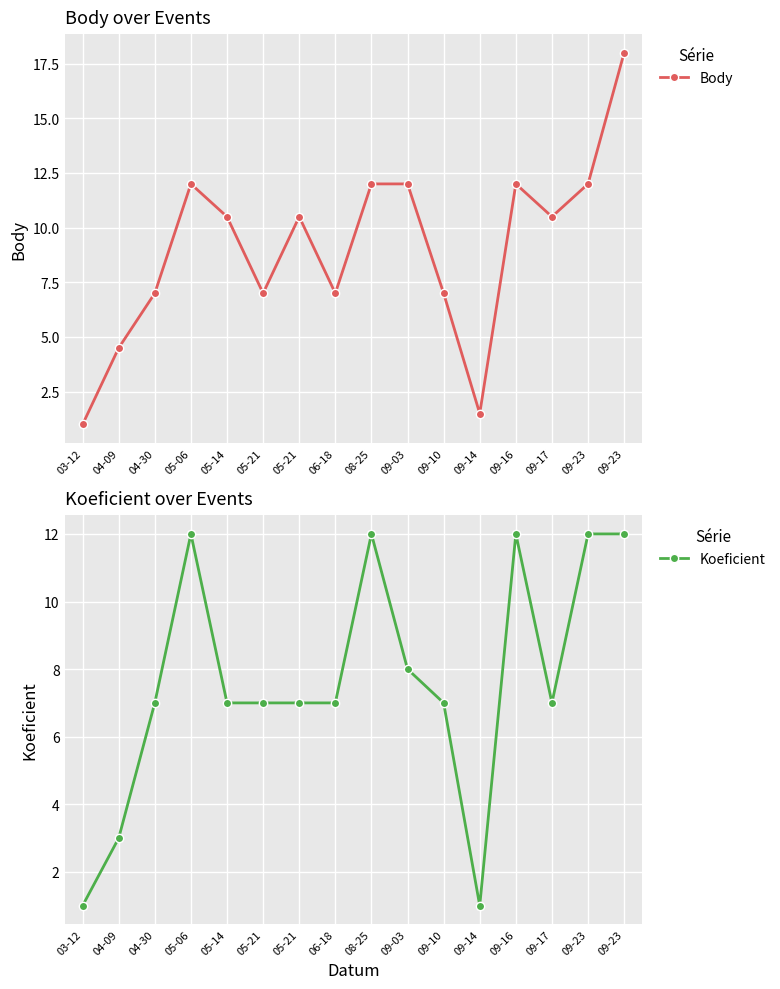

What is the total value across all series at 09-03?

20.0